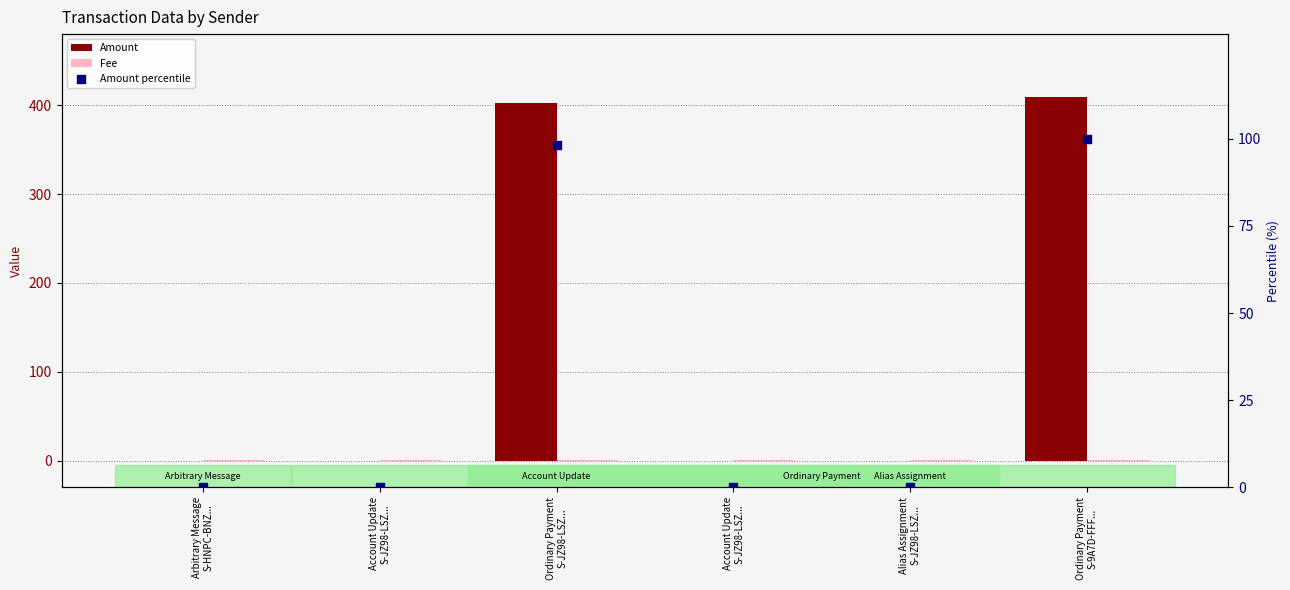

Which series has the largest Y range (max minus min)?

Amount